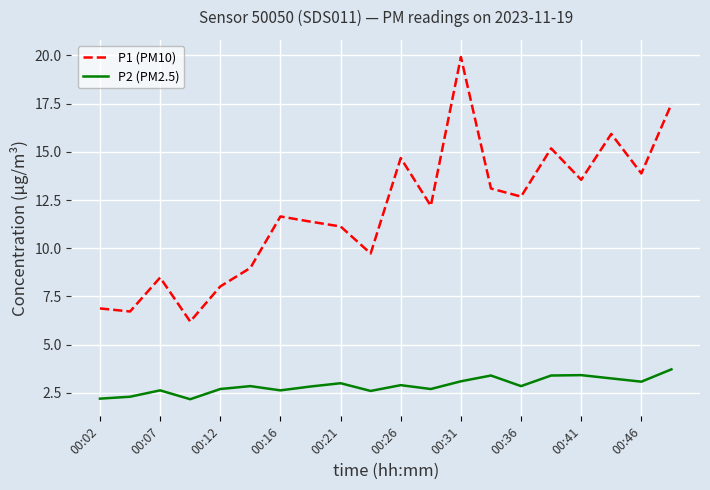

What is the smallest value displayed?

2.2